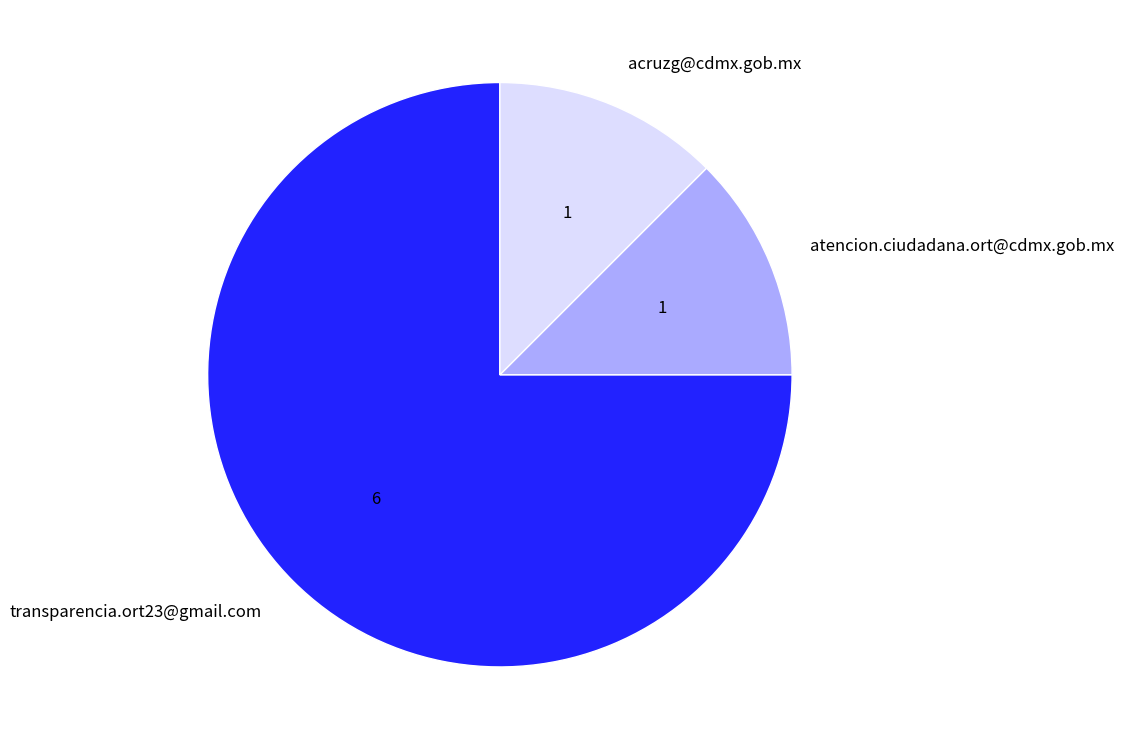

Is it true that acruzg@cdmx.gob.mx is 12% of the pie?

True